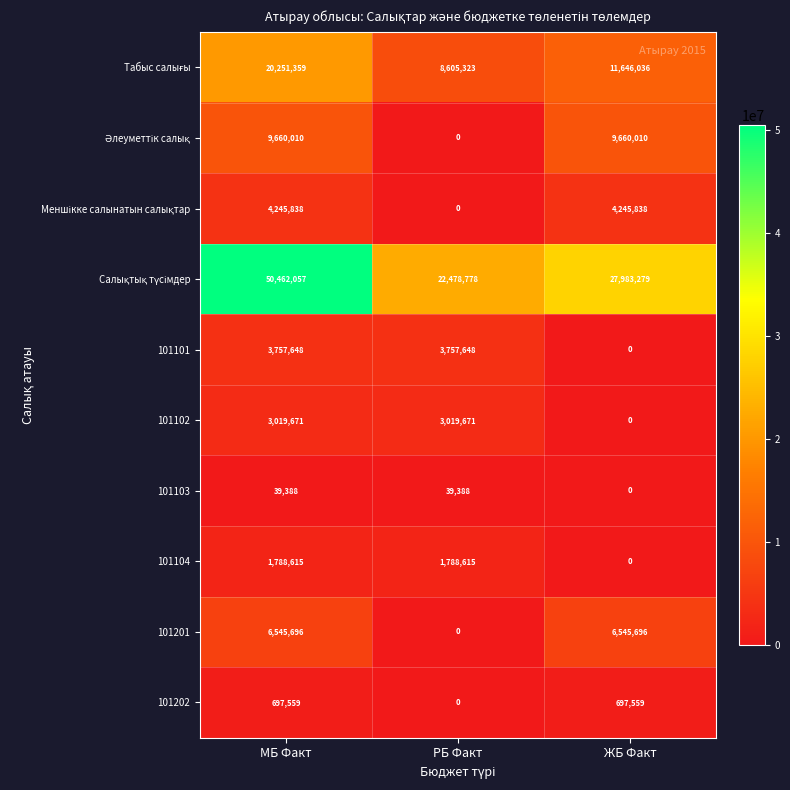

How many categories are shown in the chart?

3